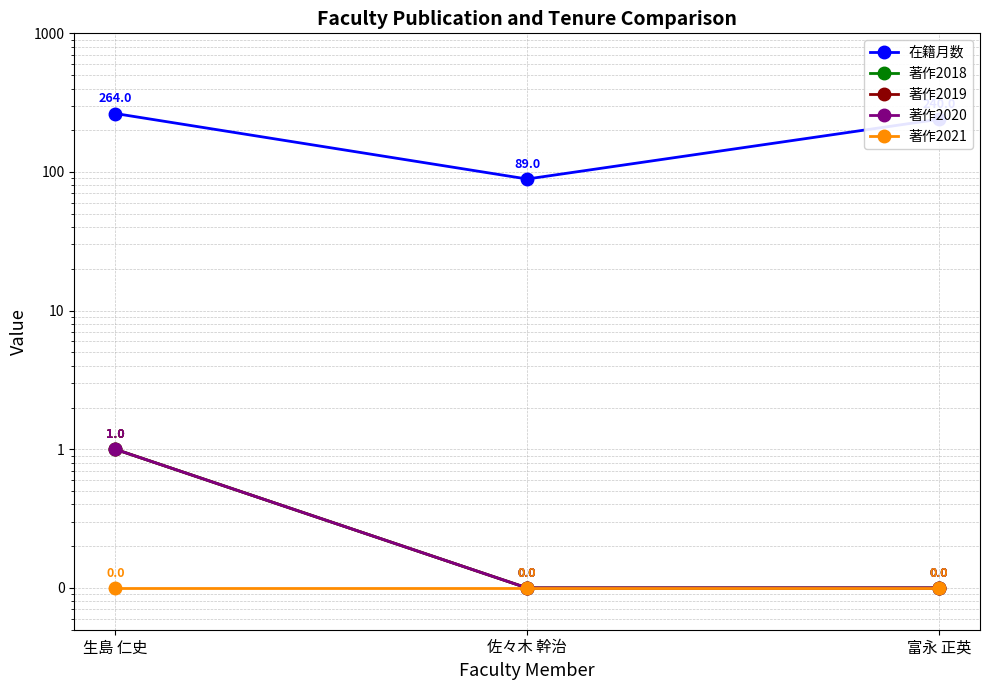

True or false: 著作2019 has a value of 1.5 at 生島 仁史.

False